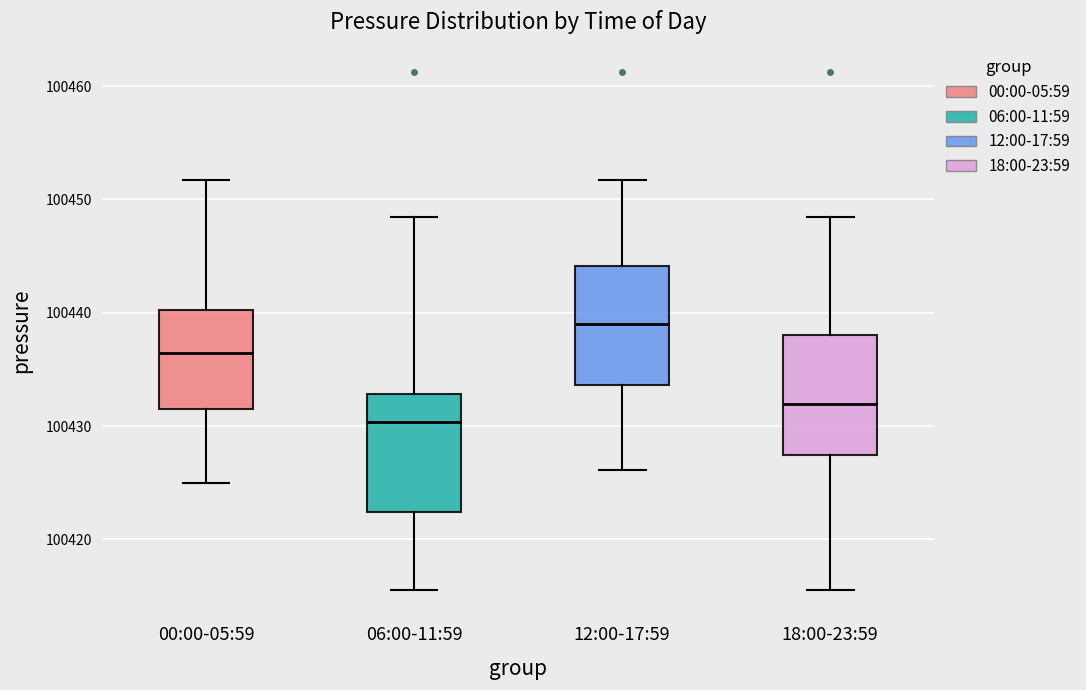

Which box has the highest median line?

12:00-17:59